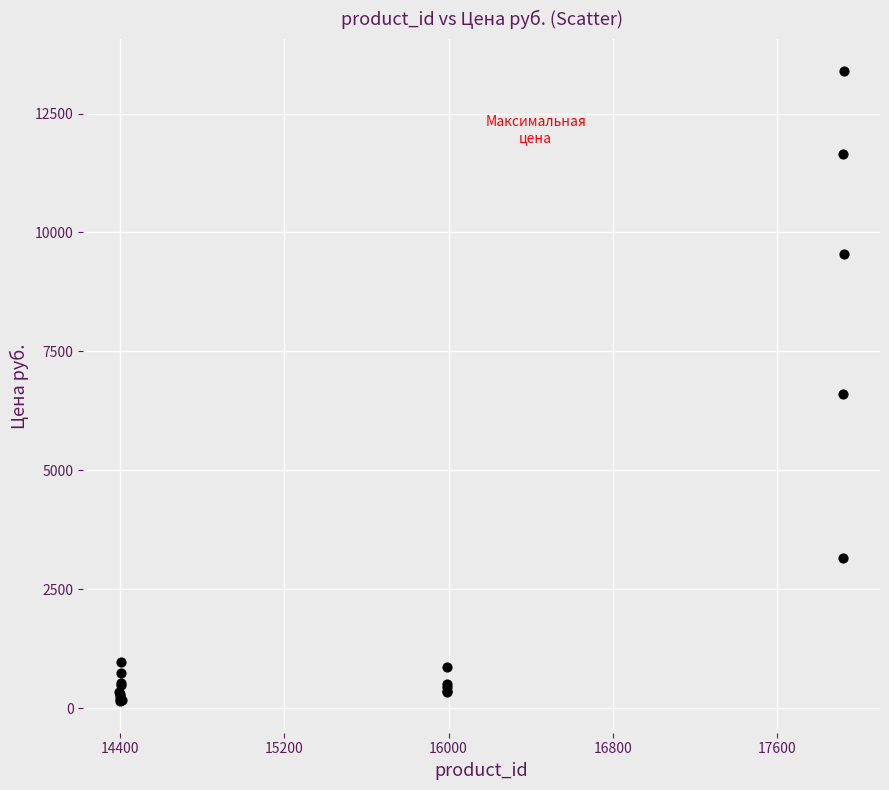

What Y value in the scatter plot is closest to 6774?

6598